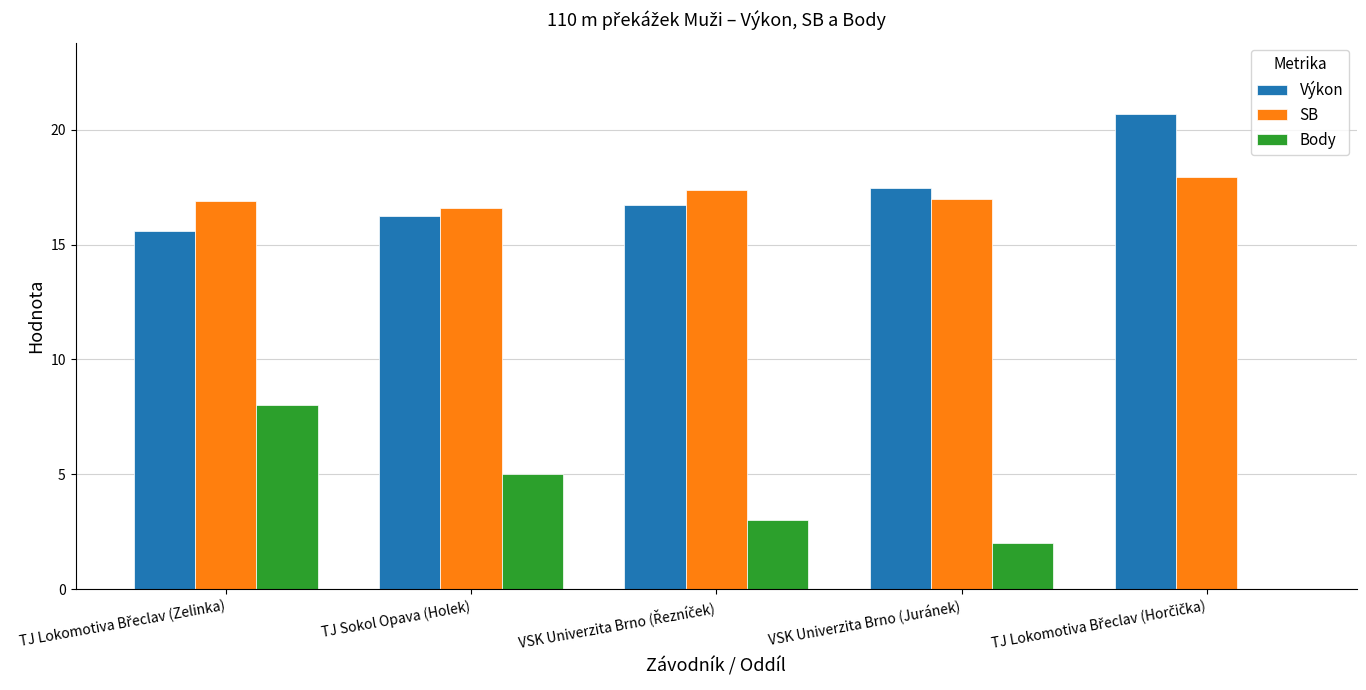

Where is Výkon nearest to the value 18?

VSK Univerzita Brno (Juránek)